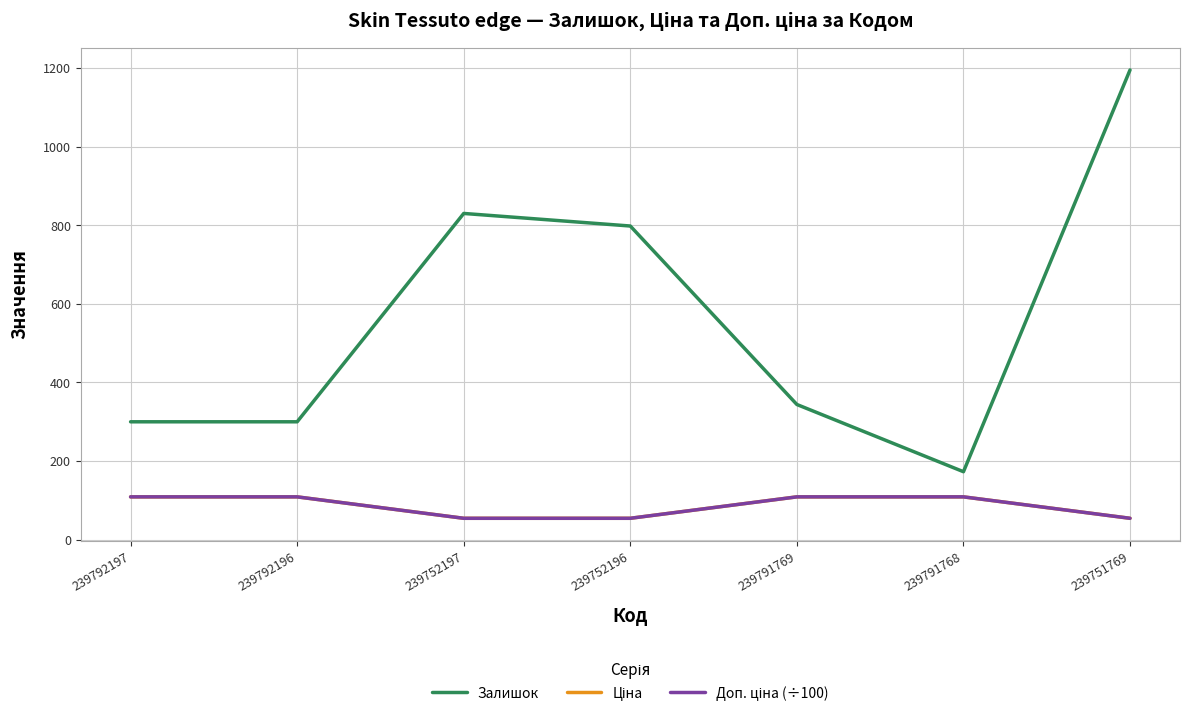

What is the sum of the Доп. ціна (÷100) values at 239751769 and 239792197?

163.6